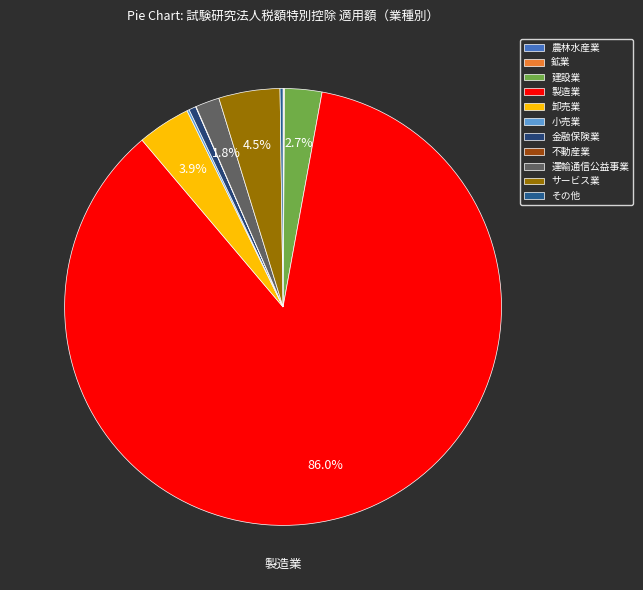

Is 製造業 the majority of the pie?

Yes